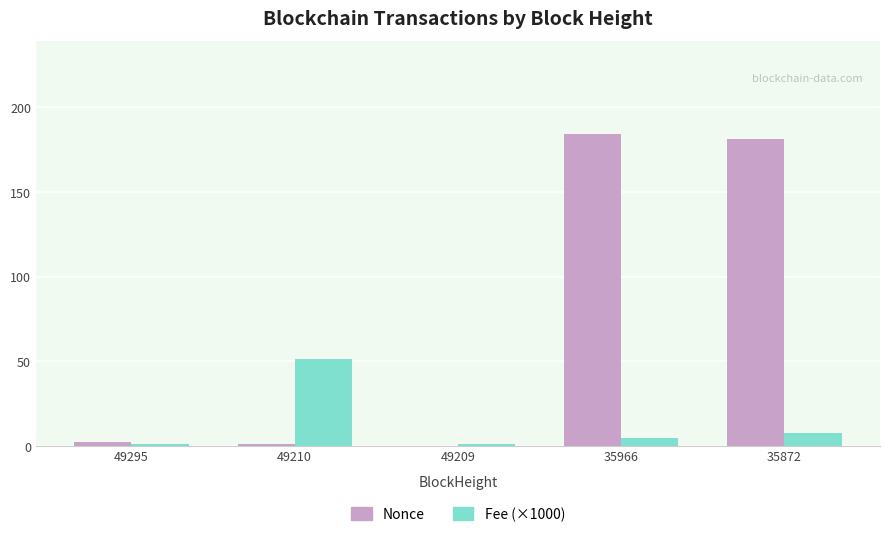

At which label does Fee (×1000) first exceed 4?

49210